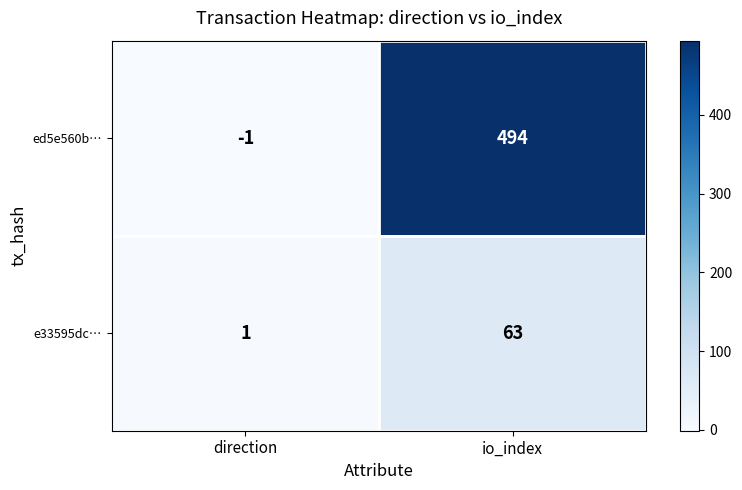

Which series changed the most between direction and io_index?

ed5e560b…